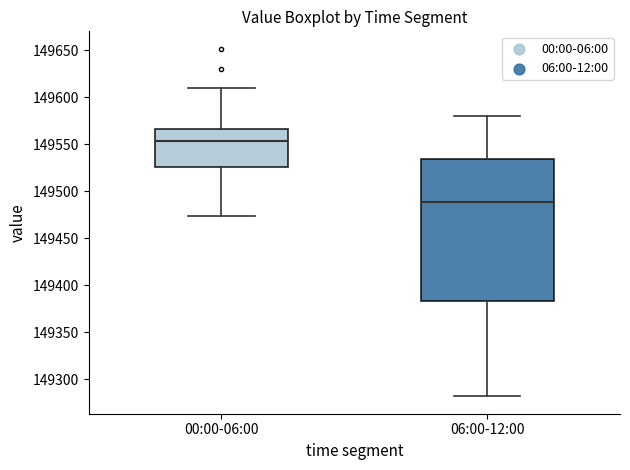

Which box is the tallest, from its lower edge to its upper edge?

06:00-12:00